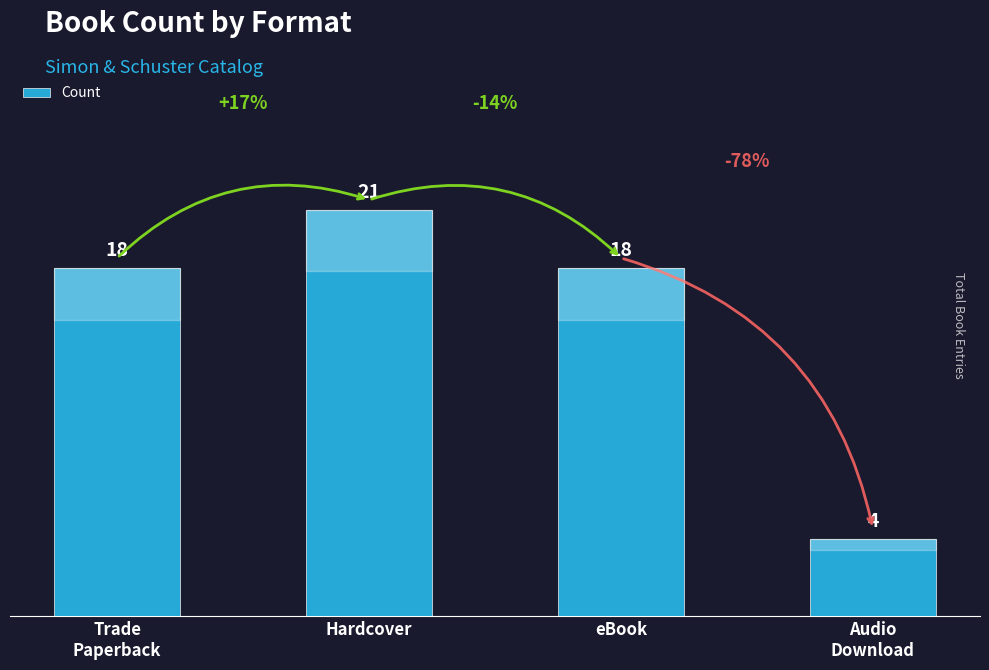

What is the greatest value displayed?

21